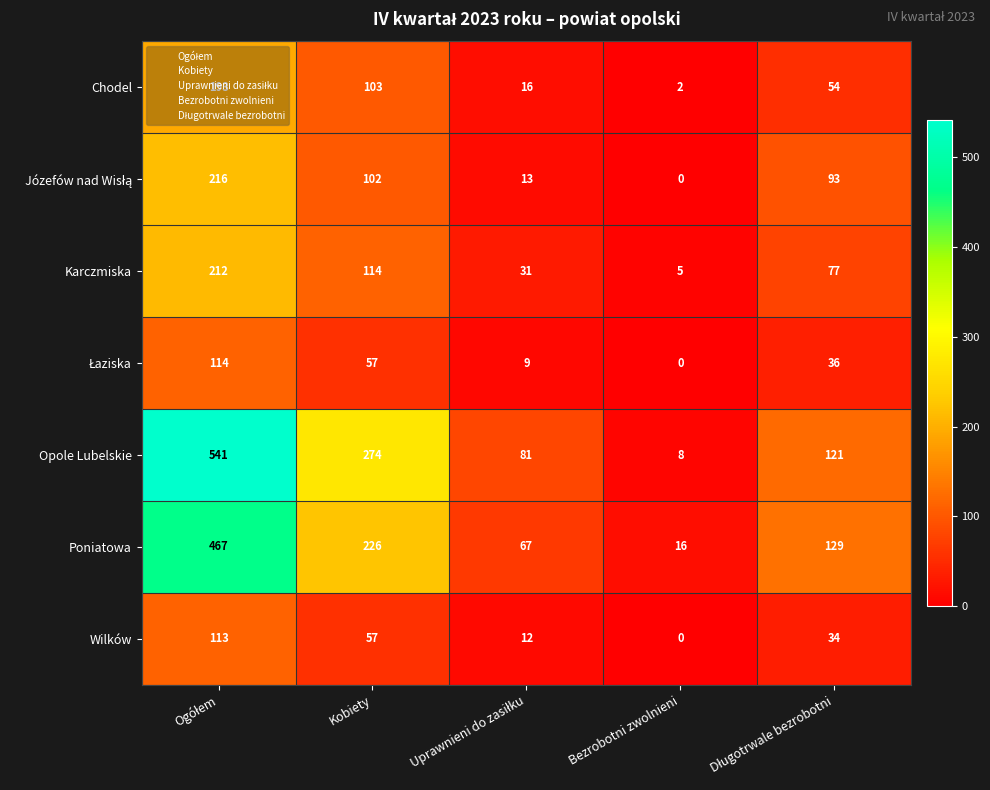

What is the total value across all series at Kobiety?

933